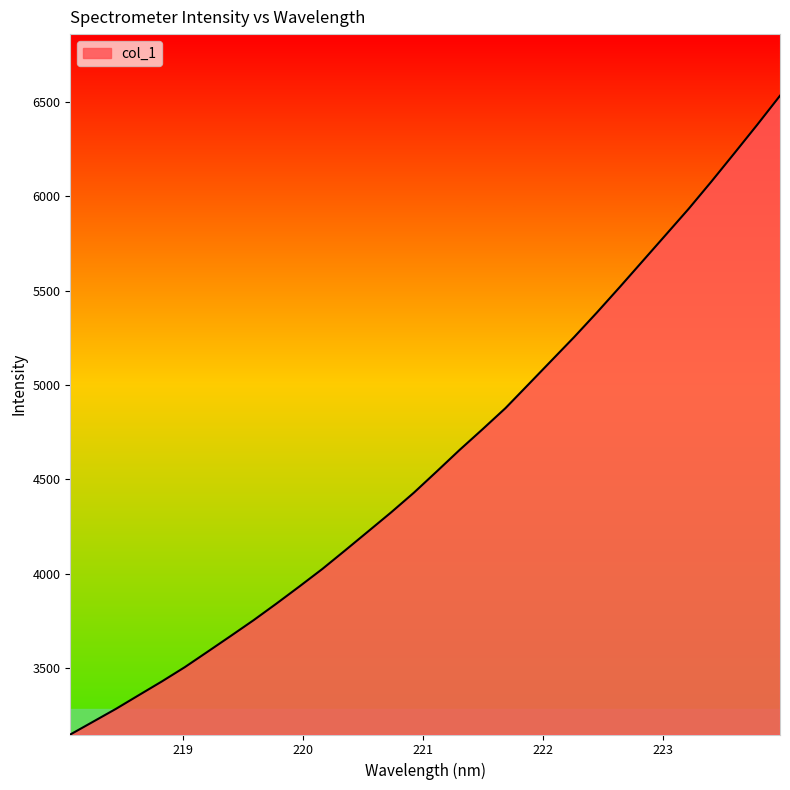

What is the greatest value displayed?

6534.3